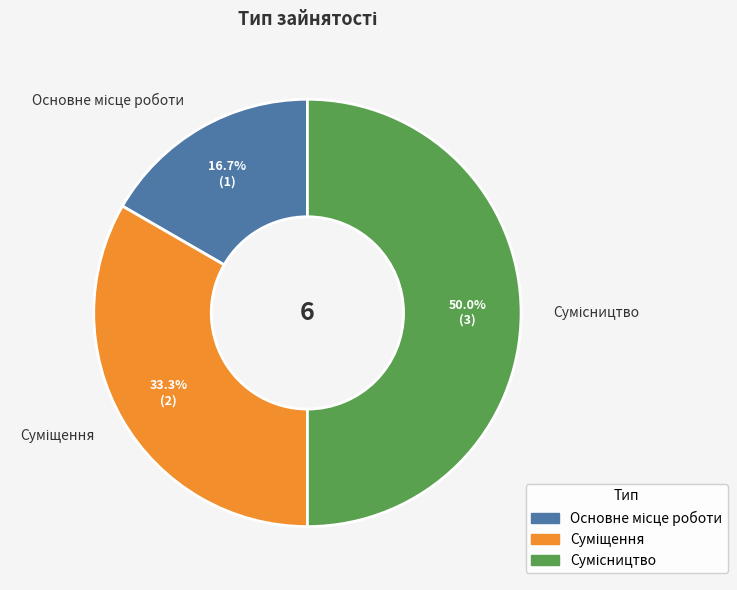

Is Сумісництво the majority of the pie?

No